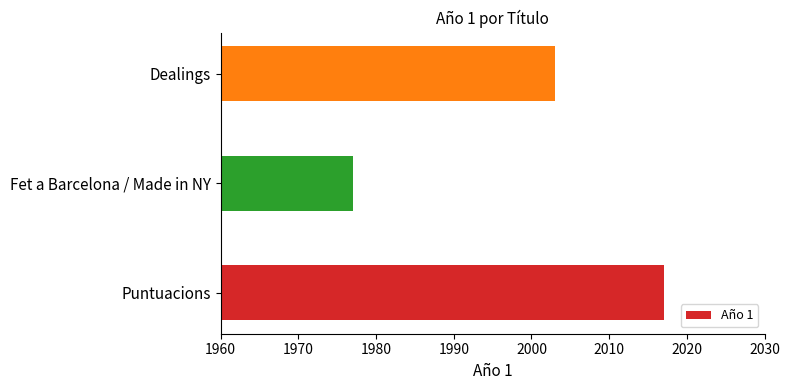

Rank the categories by value from highest to lowest.

Puntuacions, Dealings, Fet a Barcelona / Made in NY